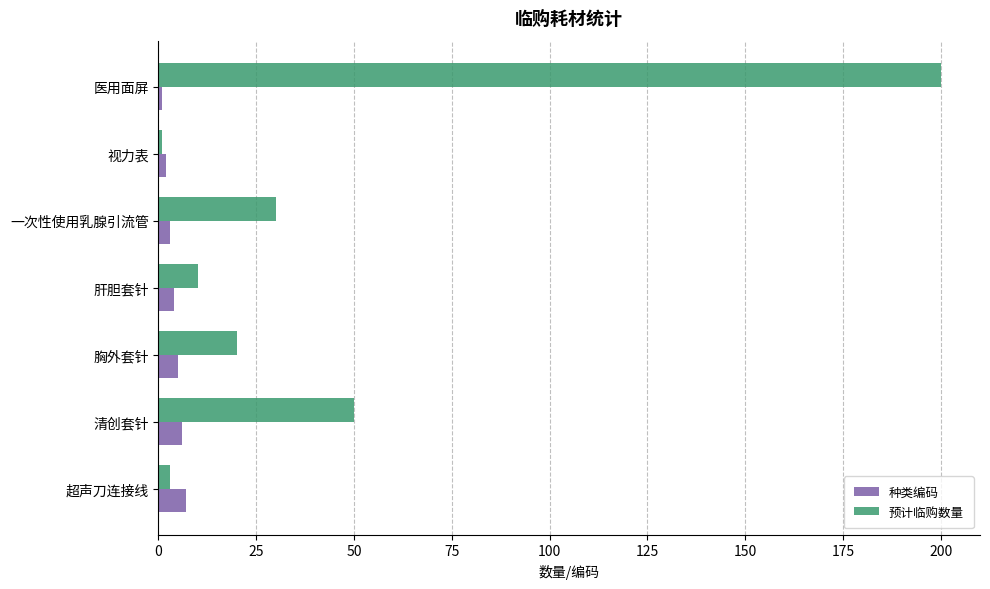

Rank the series at 一次性使用乳腺引流管 from highest to lowest value.

预计临购数量, 种类编码